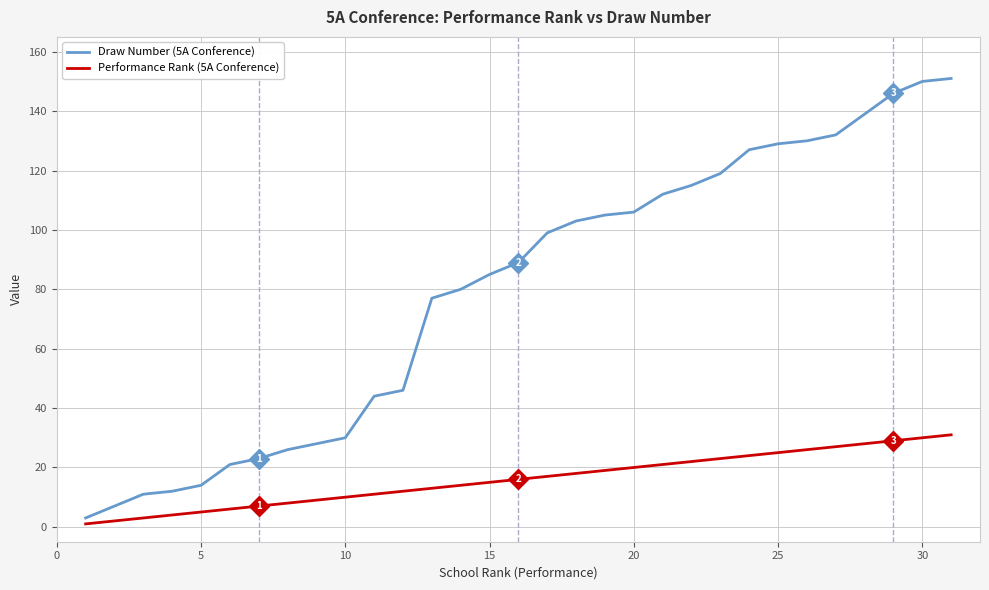

Rank the series by their maximum value, from highest to lowest.

Draw Number (5A Conference), Performance Rank (5A Conference)